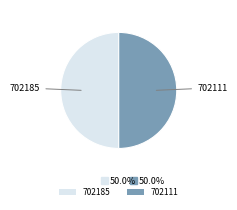

Do 702111 and 702185 together represent more than half of the pie?

Yes